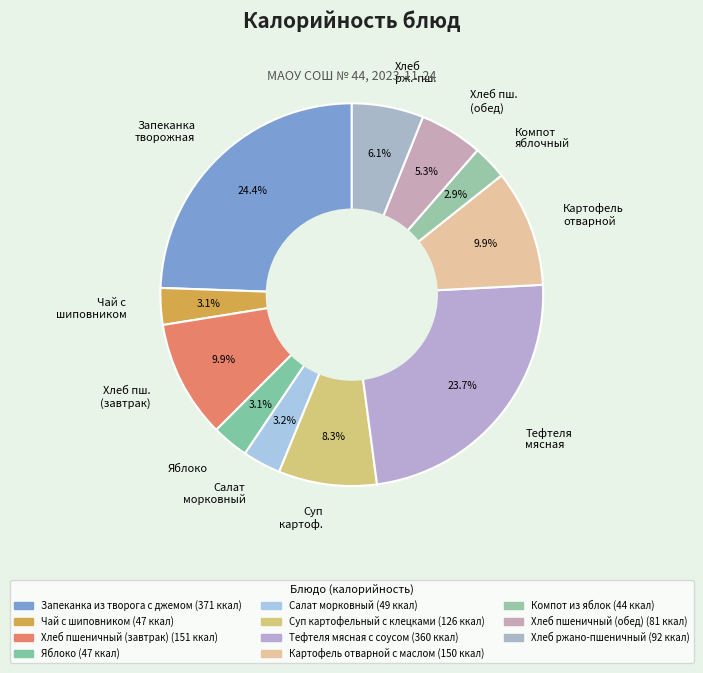

Which has a higher value, Тефтеля мясная or Салат морковный?

Тефтеля мясная